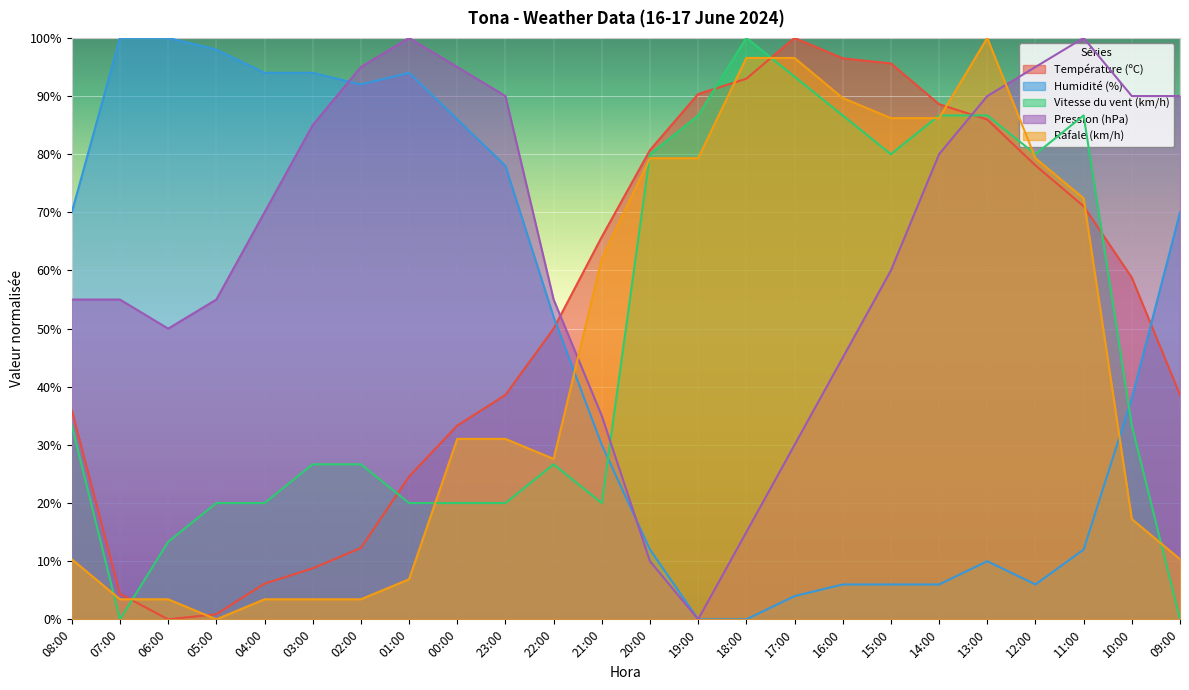

True or false: Rafale (km/h) has a value of 48.7 at 18:00.

False